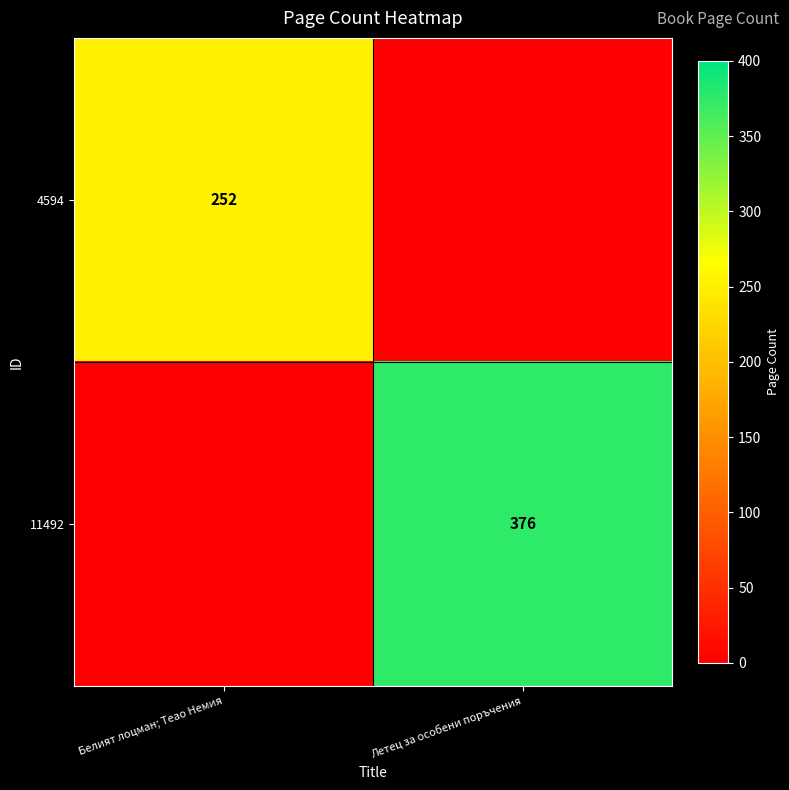

The value of 4594 at Белият лоцман; Теao Немия is 252. True or false?

True